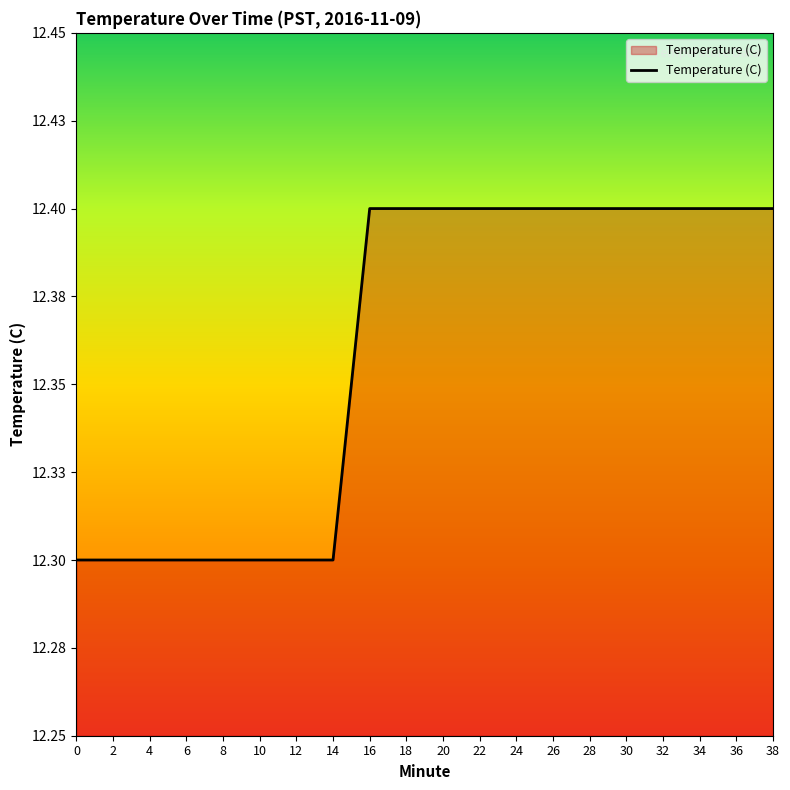

Does the chart display data point markers on the line(s)?

No